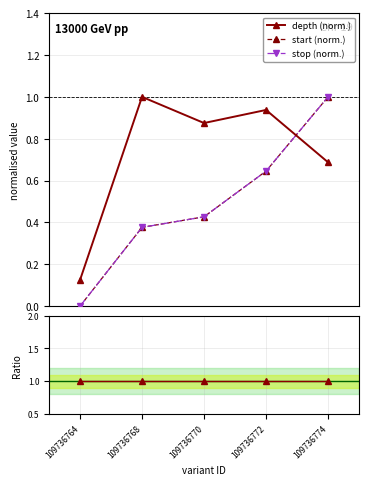

What is the difference between the highest and lowest values at 109736772?

0.4